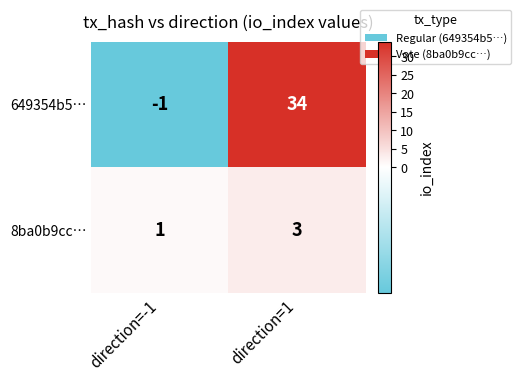

The 8ba0b9cc… series shows 1 at direction=1. True or false?

False